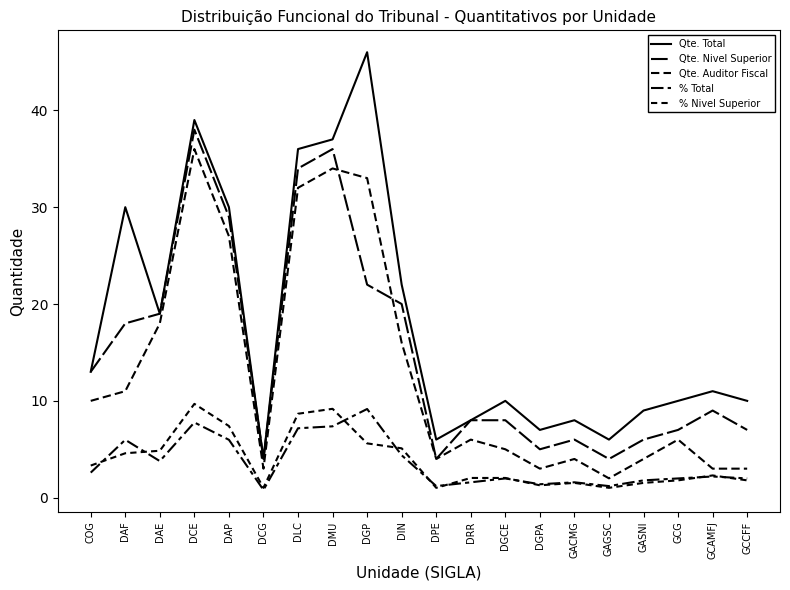

What is the label of the 17th point from the right?

DCE